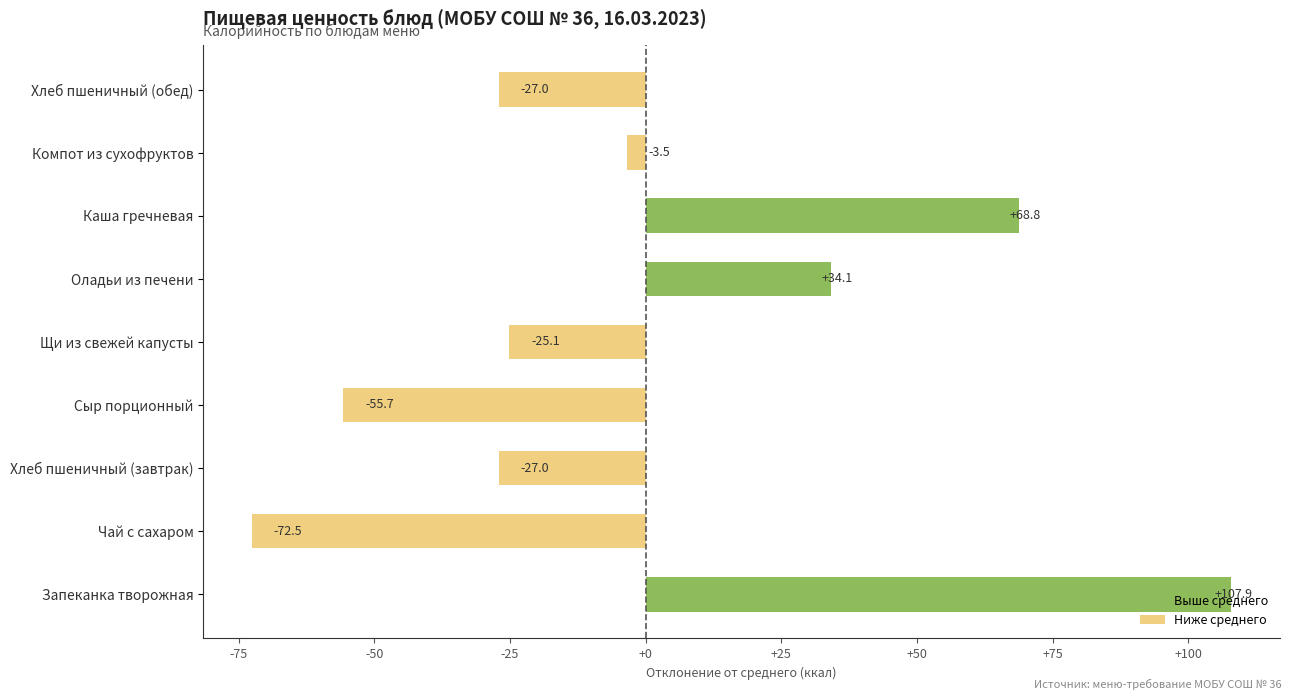

The chart shows a value of 107.9 at Запеканка творожная. True or false?

True